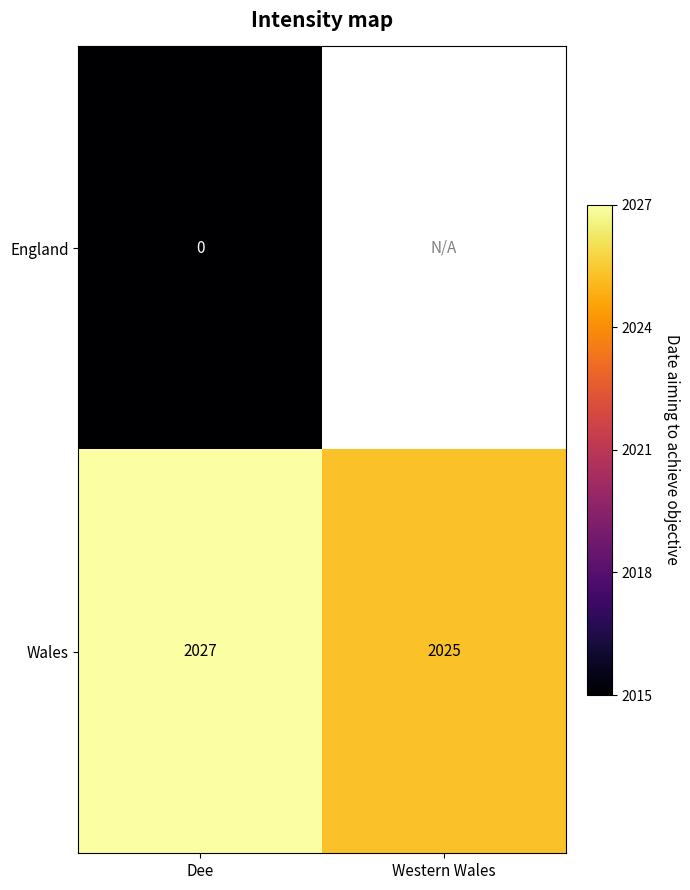

The value of Wales at Western Wales is 3252. True or false?

False